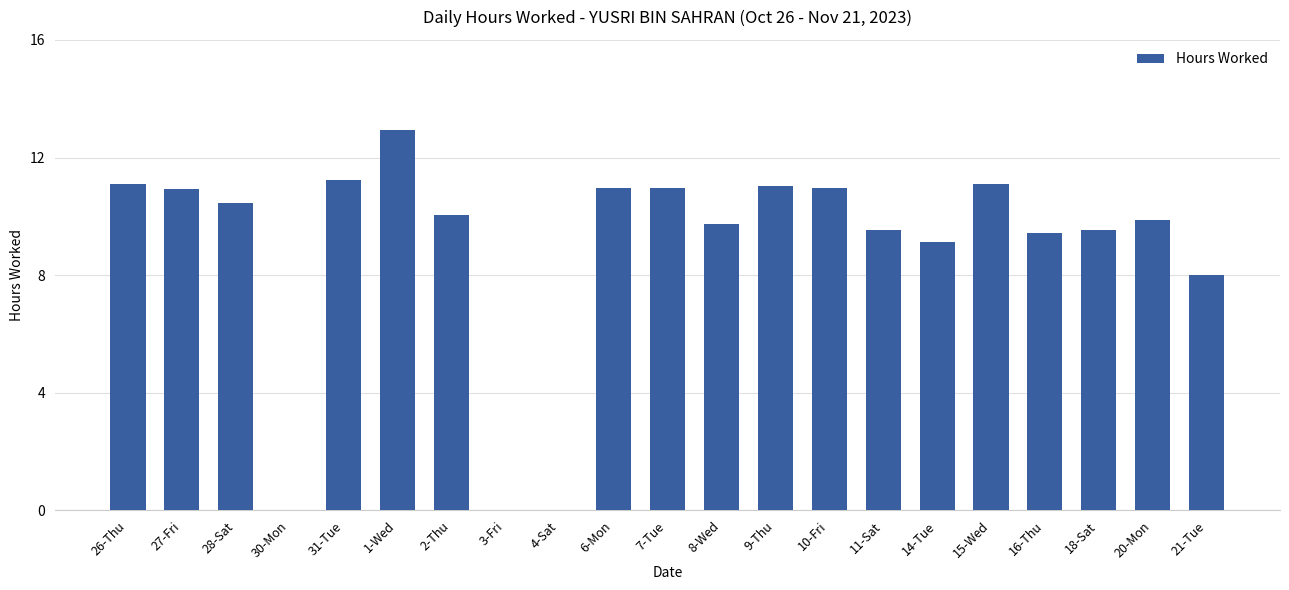

Between 11-Sat and 6-Mon, which is larger?

6-Mon